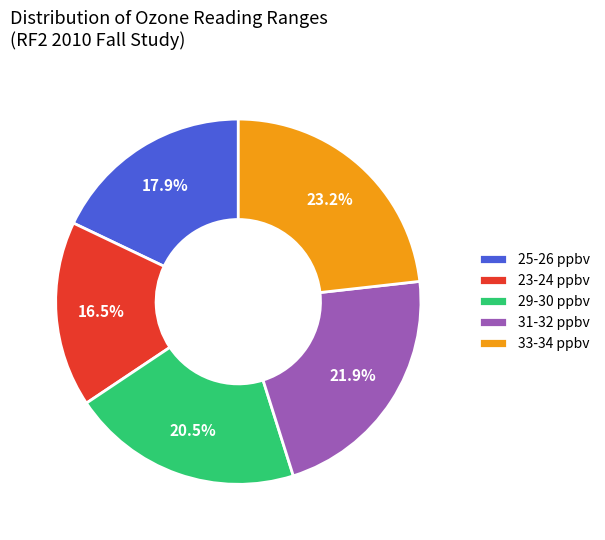

How many slices are in this pie chart?

5